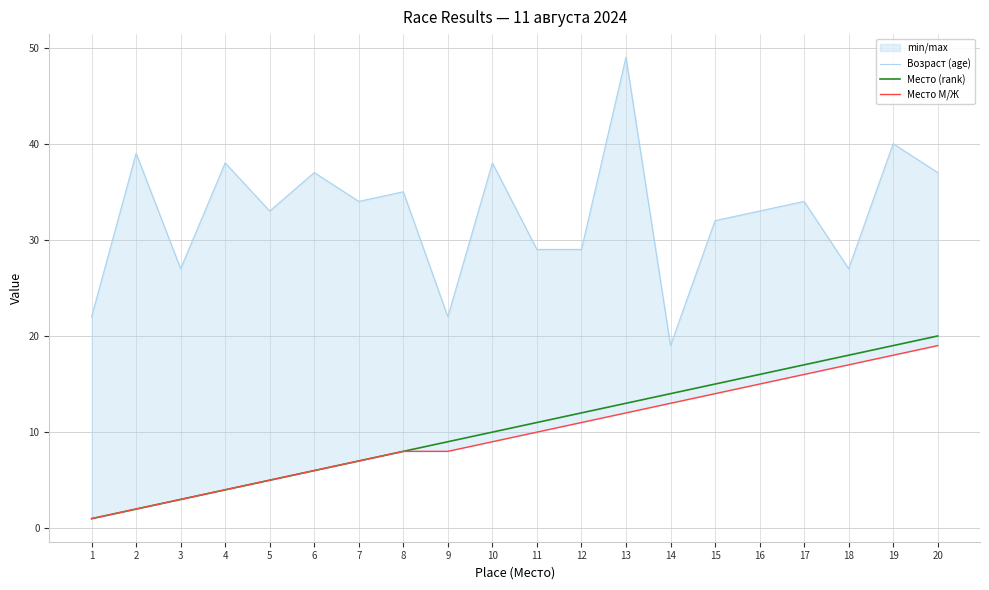

The value of Место М/Ж at 16 is 4. True or false?

False